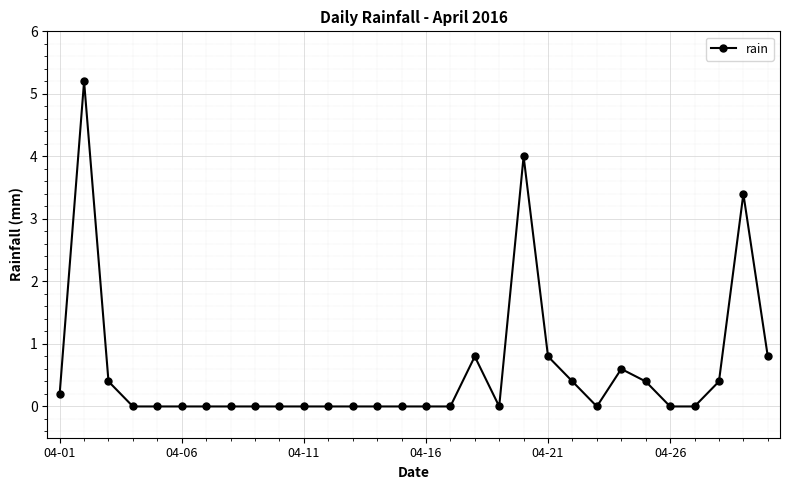

What is the greatest value displayed?

5.2